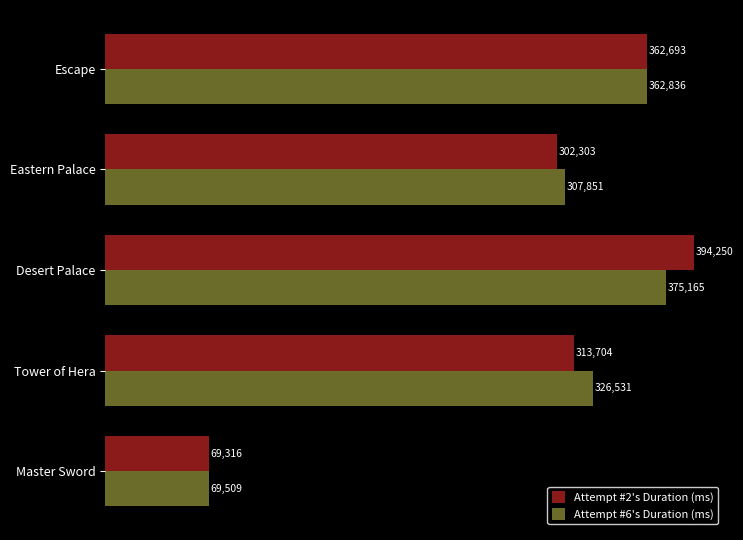

What is the difference between the second highest and second lowest values in the Attempt #2's Duration (ms) series?

60390